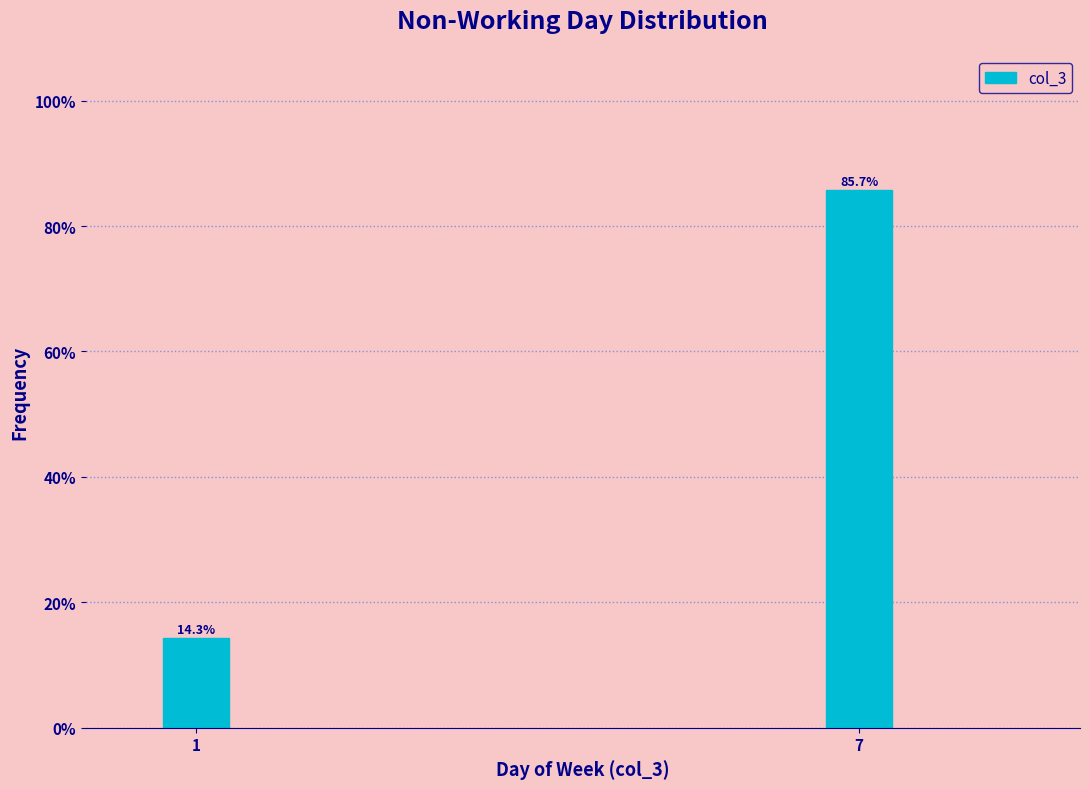

Reading left to right, what are all the values shown in this chart?

1=14.3	7=85.7